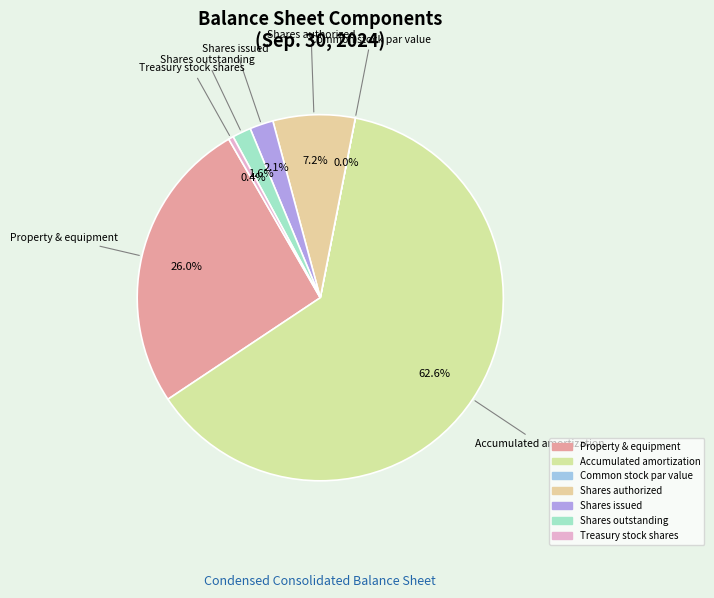

Which has a higher value, Property & equipment or Treasury stock shares?

Property & equipment